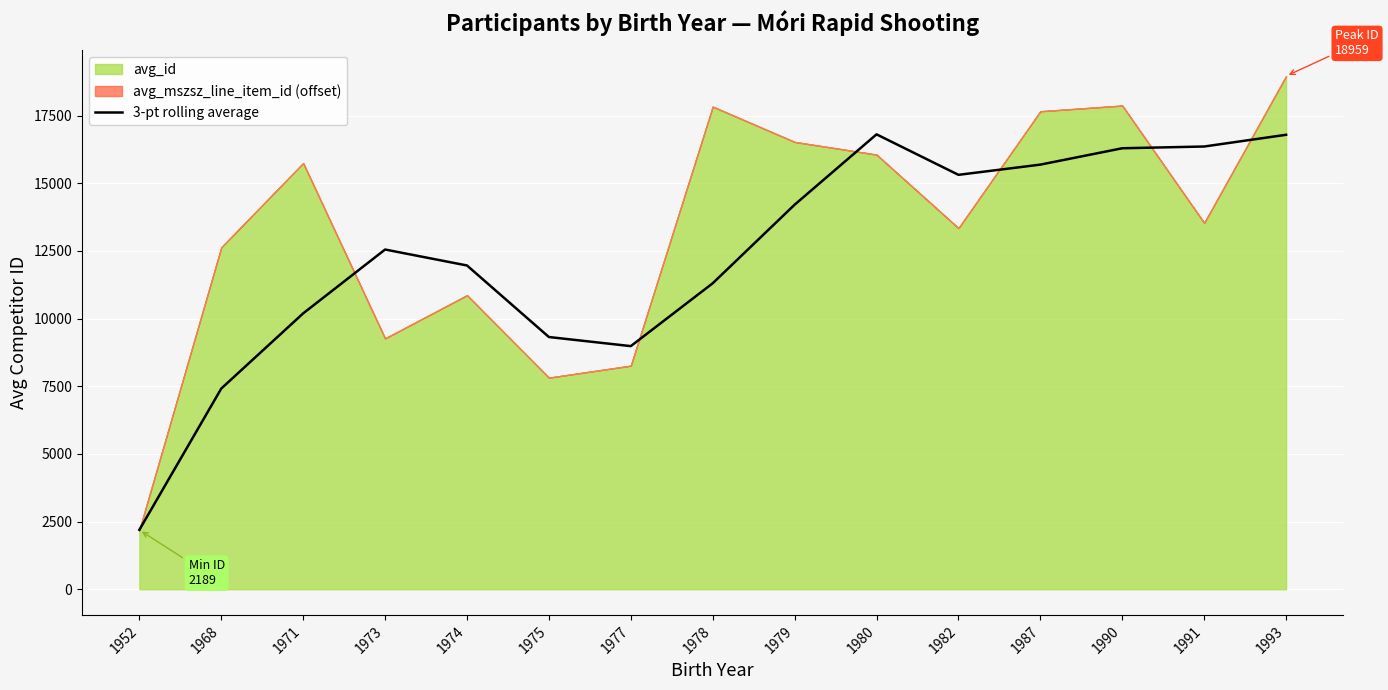

Reading left to right, transcribe all the data shown in this chart.

2194.0	7415.0	10193.3	12552.3	11962.3	9319.0	8983.0	11305.3	14208.3	16807.7	15311.7	15689.3	16293.7	16358.3	16791.7